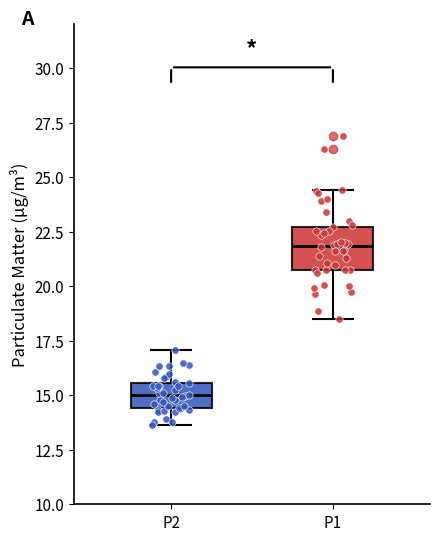

Where is the upper edge of the box for P2 on the y-axis? The values are not printed on the chart, so give them approximately, as read against the axis.

15.5